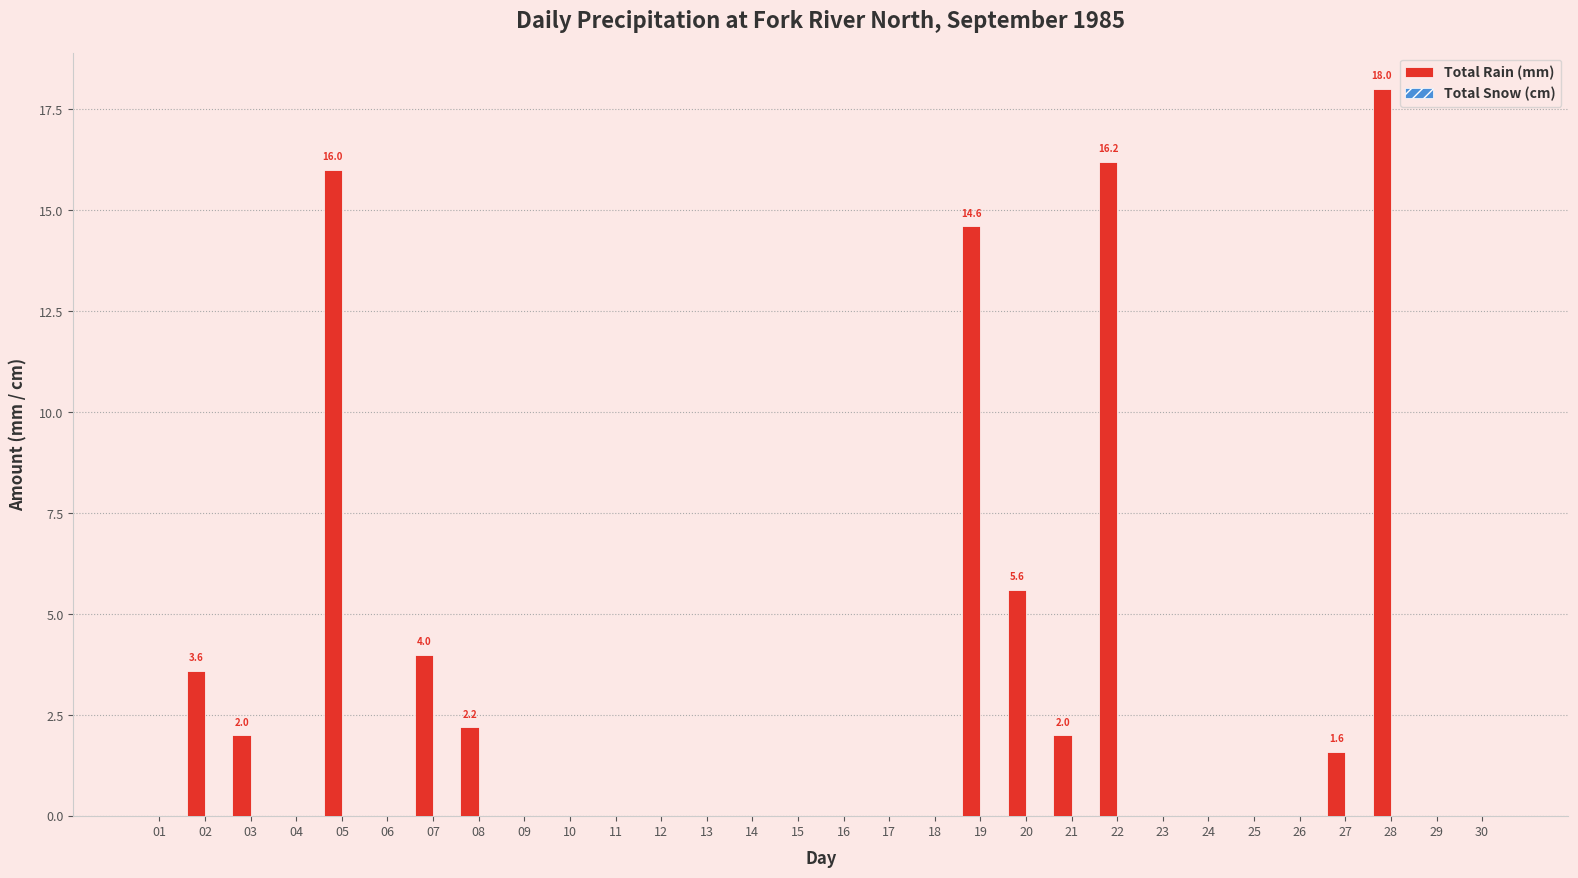

Which label corresponds to the largest value in the chart?

28